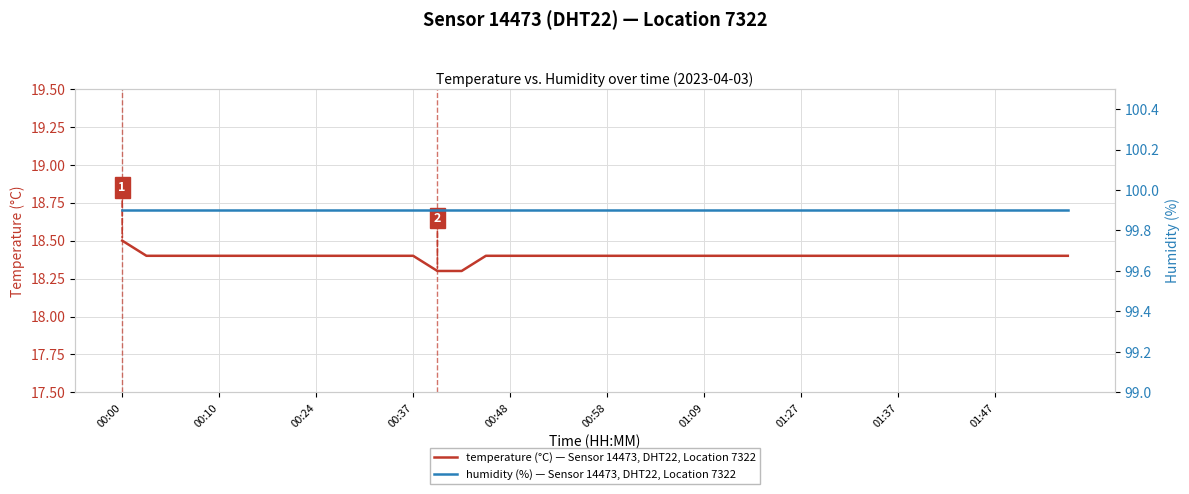

Which has a higher value, 37 or 25?

37